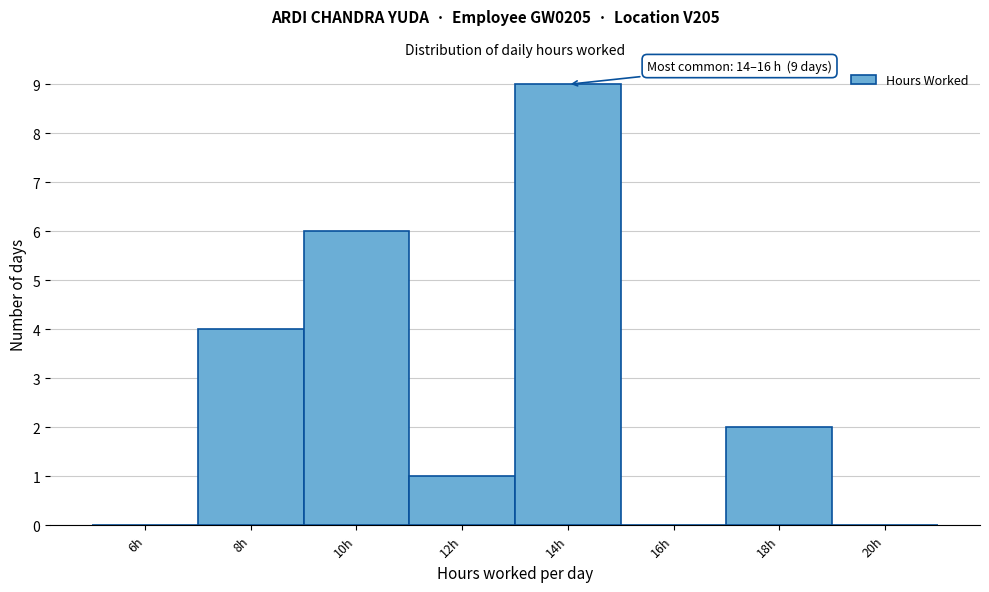

Reading right to left, list all the values displayed in this chart.

20h=0	18h=2	16h=0	14h=9	12h=1	10h=6	8h=4	6h=0